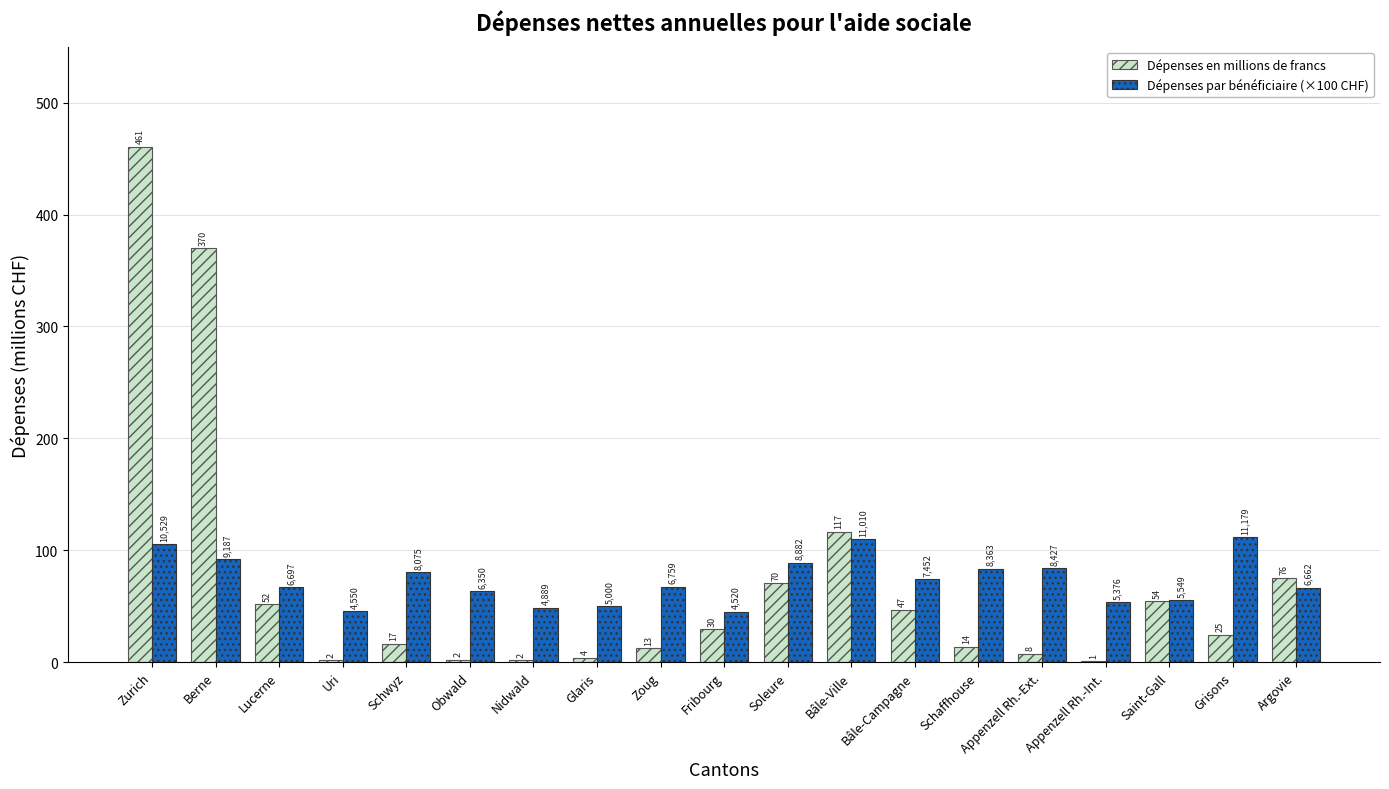

Where does the Dépenses par bénéficiaire (×100 CHF) series first go above 67?

Zurich